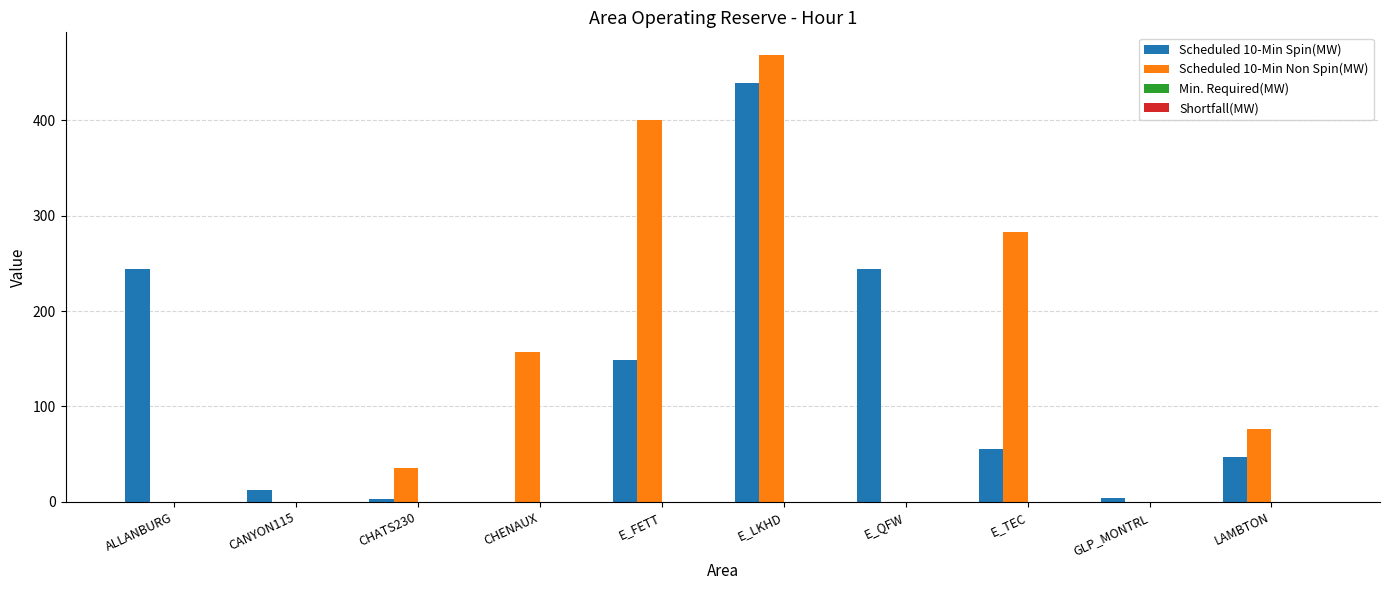

How many groups of bars are there?

10